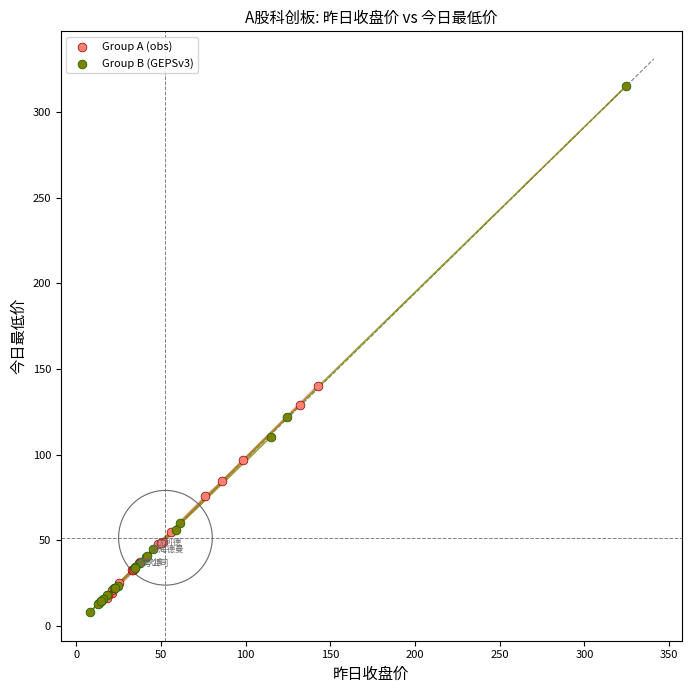

Which series reaches the maximum Y coordinate?

Group B (GEPSv3)